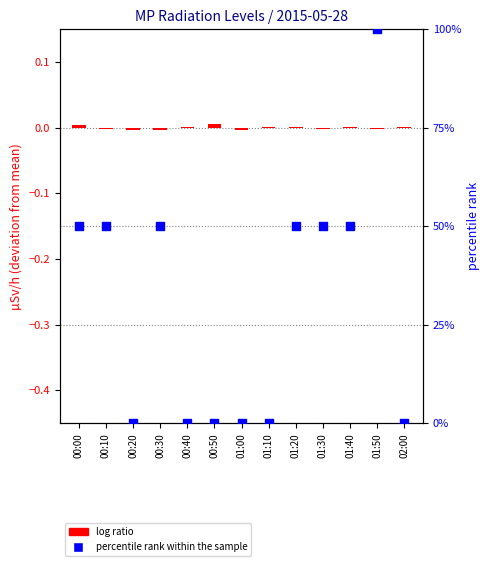

Which series contains the highest Y value?

percentile rank within the sample